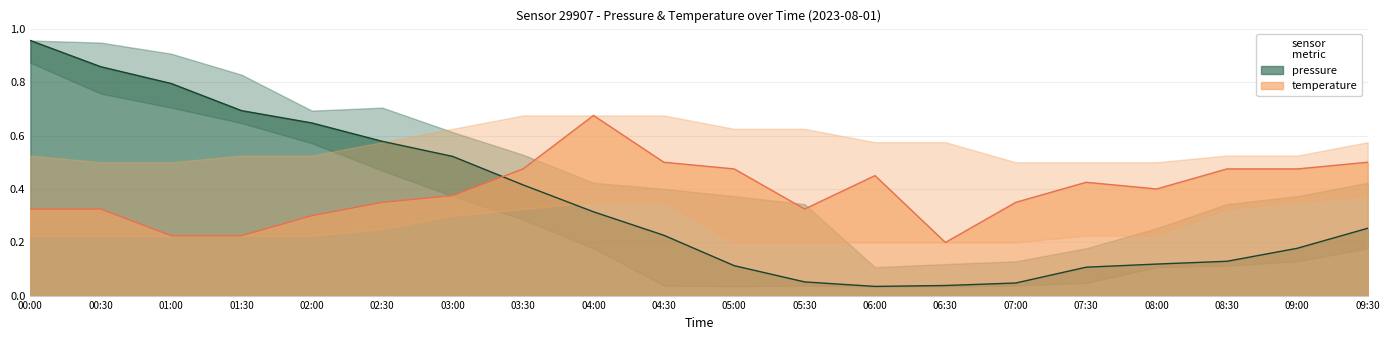

What is the label of the 20th point from the right?

00:00